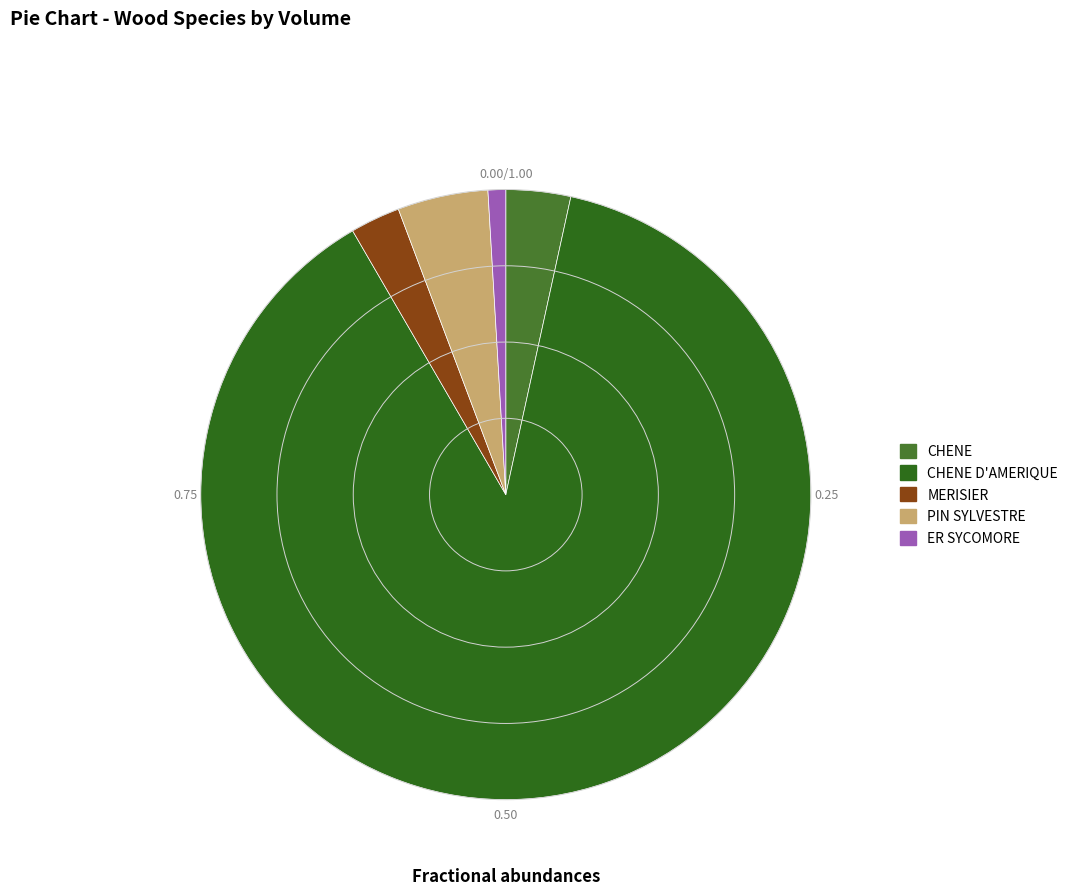

Rank the categories by value from lowest to highest.

ER SYCOMORE, MERISIER, CHENE, PIN SYLVESTRE, CHENE D'AMERIQUE